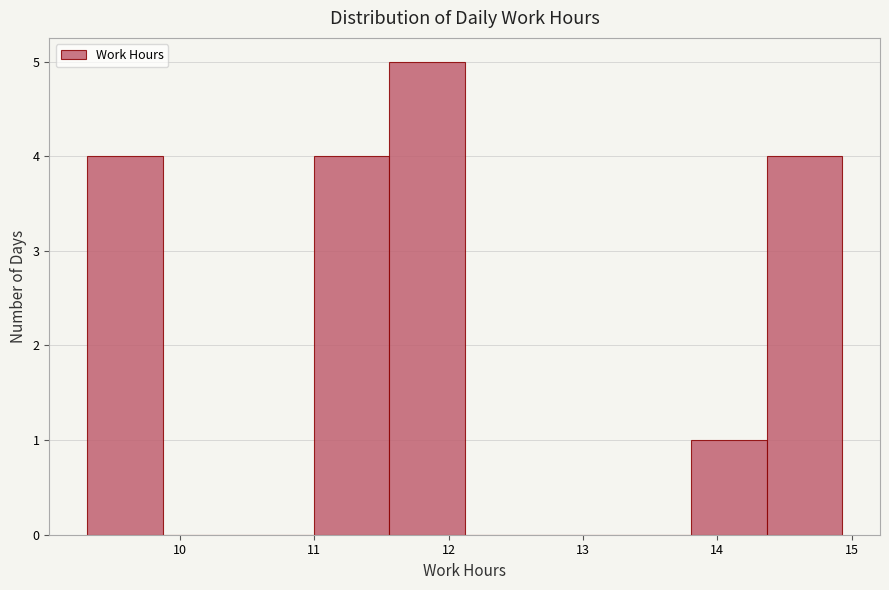

Reading left to right, list every bar in this chart as the range it spans on the x-axis followed by its height. Neither the bar edges nor the heights are printed on the chart, so give them approximately, as read against the axes.

9.3 to 9.9: 4
9.9 to 10.4: 0
10.4 to 11.0: 0
11.0 to 11.6: 4
11.6 to 12.1: 5
12.1 to 12.7: 0
12.7 to 13.2: 0
13.2 to 13.8: 0
13.8 to 14.4: 1
14.4 to 14.9: 4